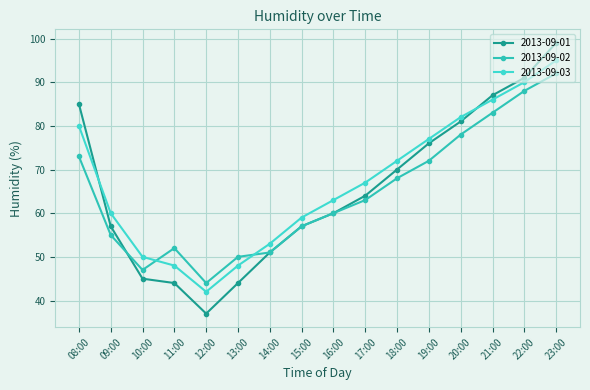

What is the average value of the 2013-09-01 series?

66